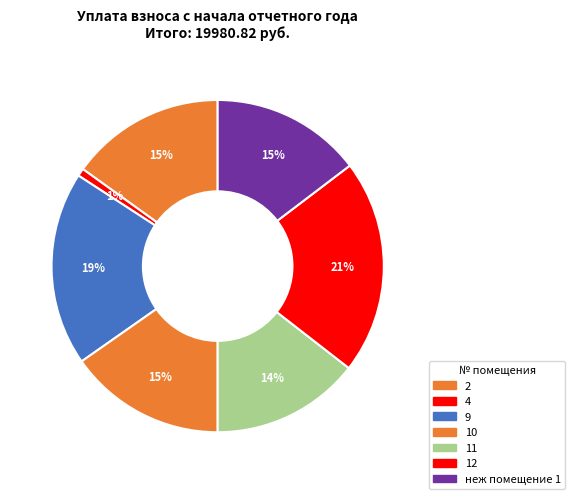

What is the ratio of the value at 2 to the value at 10?

1.0